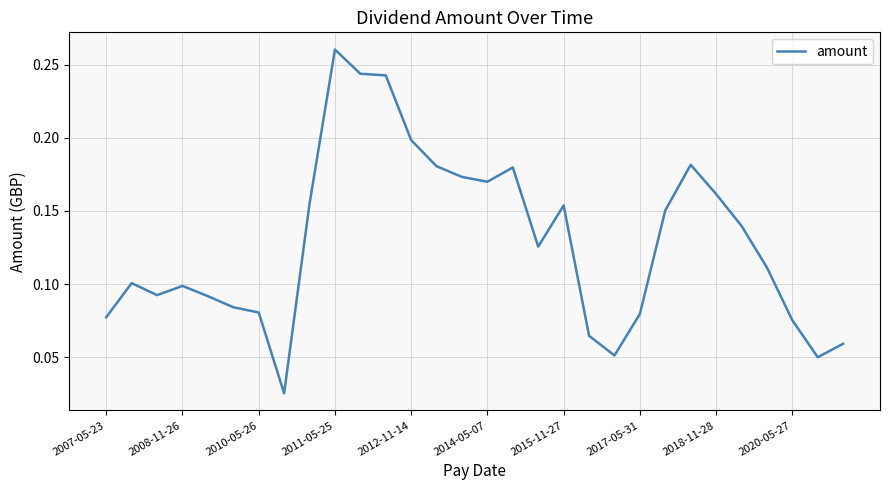

What is the label of the 24th point from the left?

23